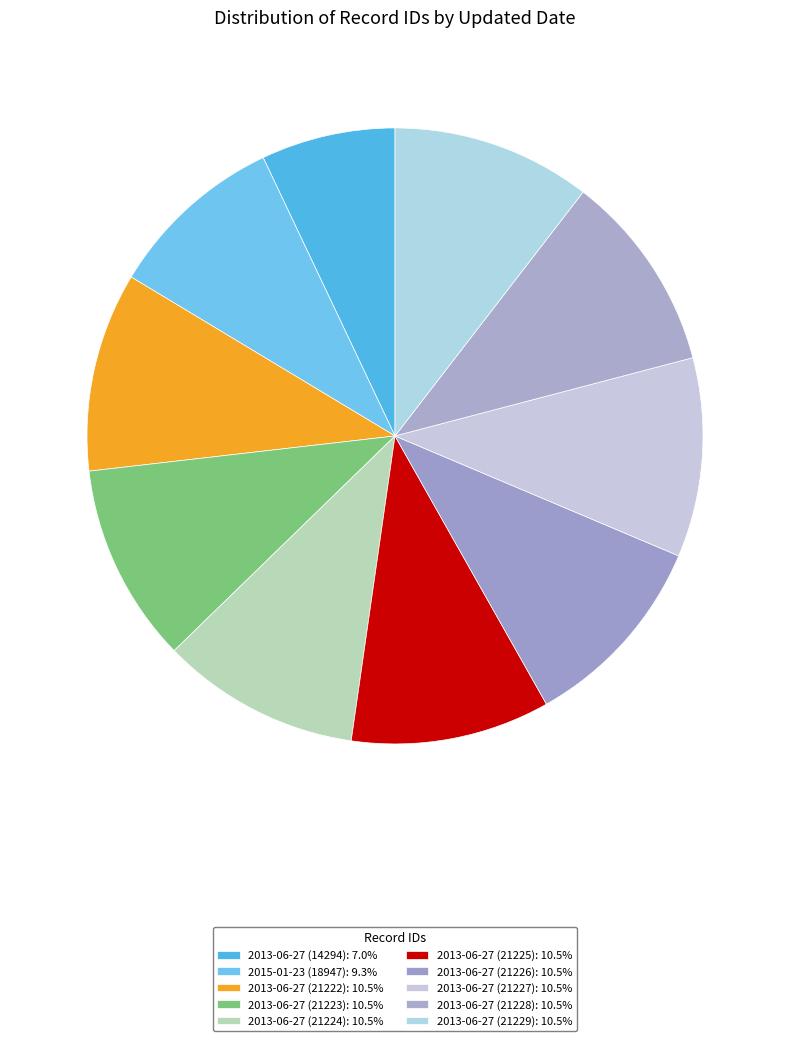

How many slices are in this pie chart?

10